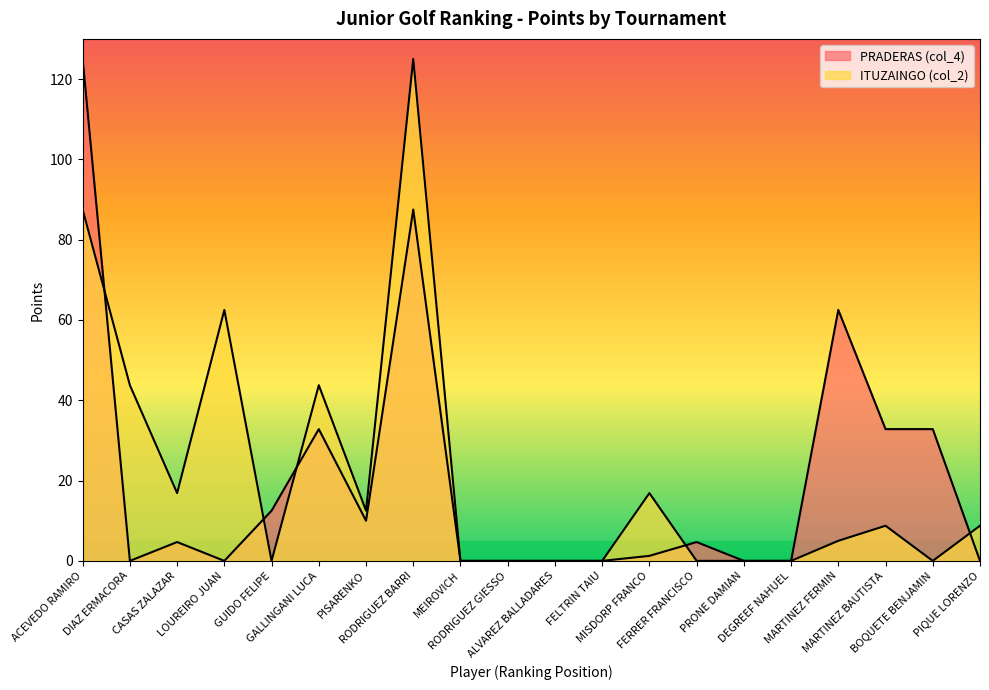

Where do ITUZAINGO (col_2) and PRADERAS (col_4) first cross each other?

ACEVEDO RAMIRO and DIAZ ERMACORA